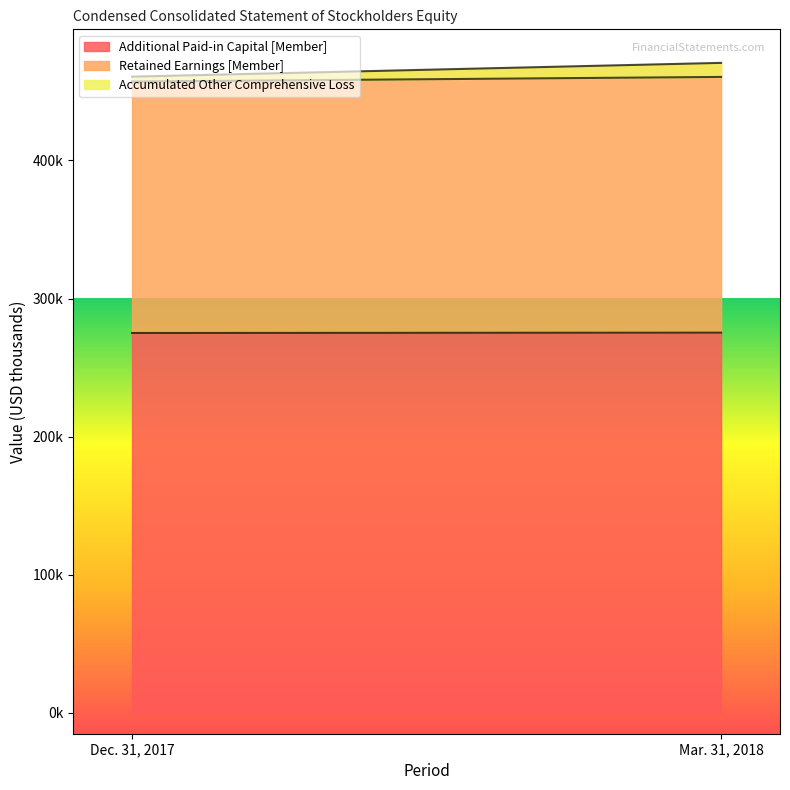

At which category is the sum across all series the highest?

Mar. 31, 2018